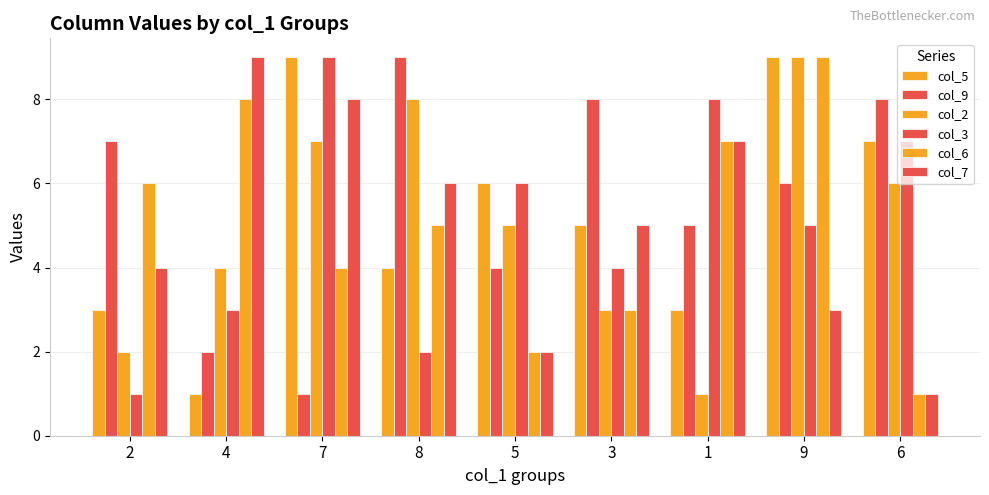

Does the chart contain stacked bars?

No